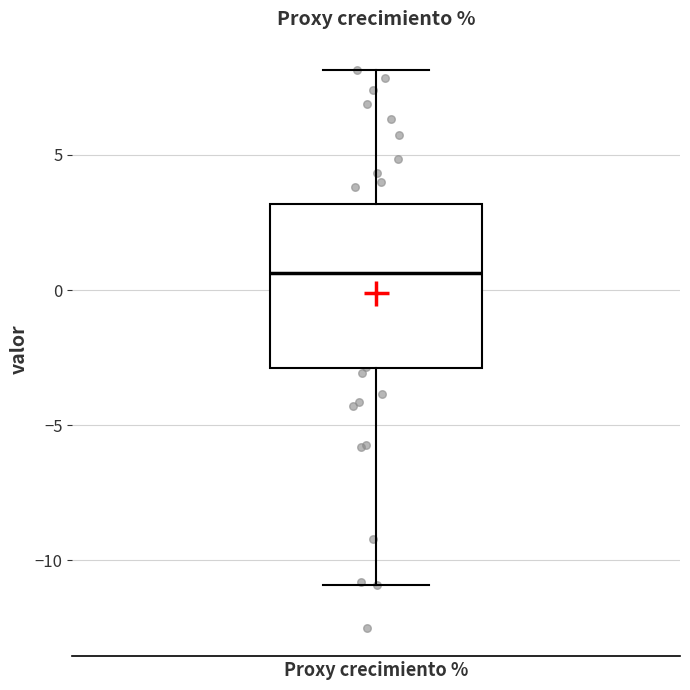

Where does the lower whisker of the box for Proxy crecimiento % end on the y-axis? The values are not printed on the chart, so give them approximately, as read against the axis.

-11.0